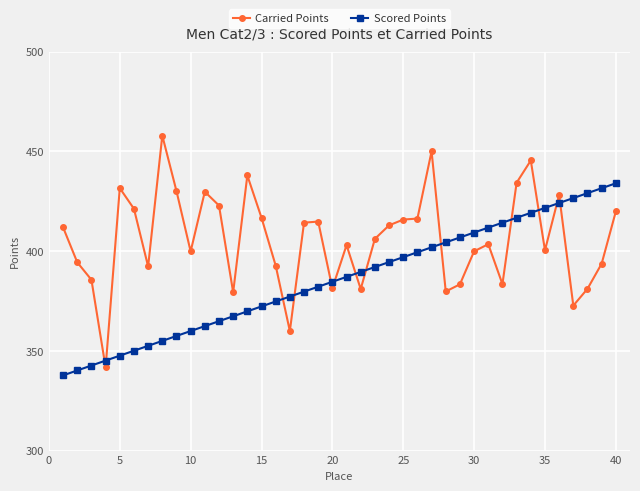

True or false: Scored Points and Carried Points intersect in this chart.

True